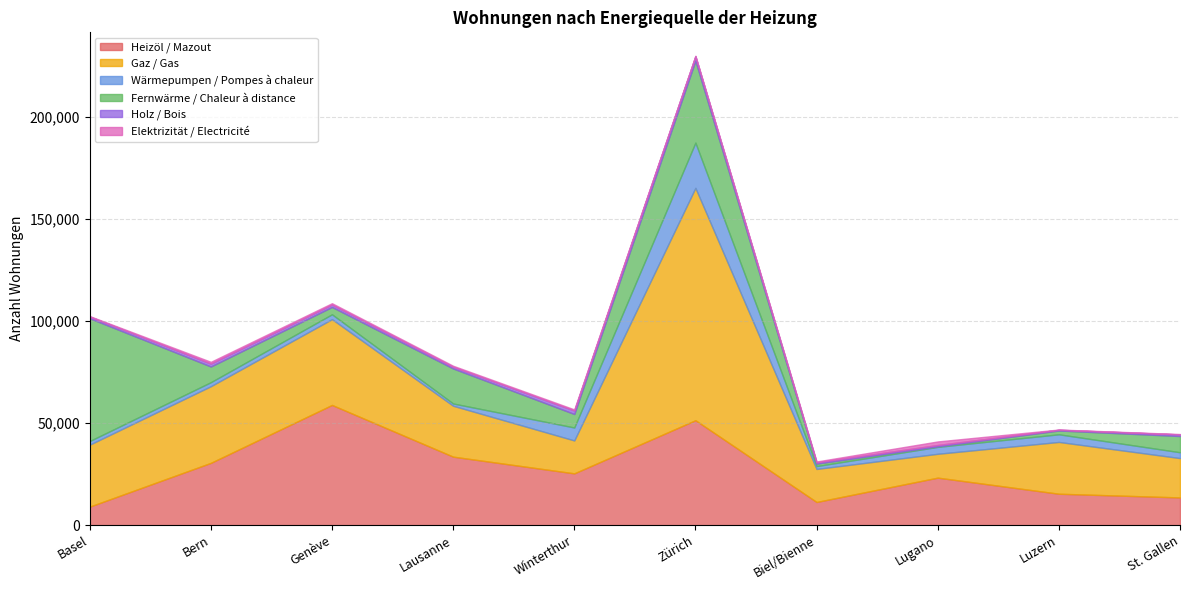

At how many categories does at least one series exceed 28450?

5